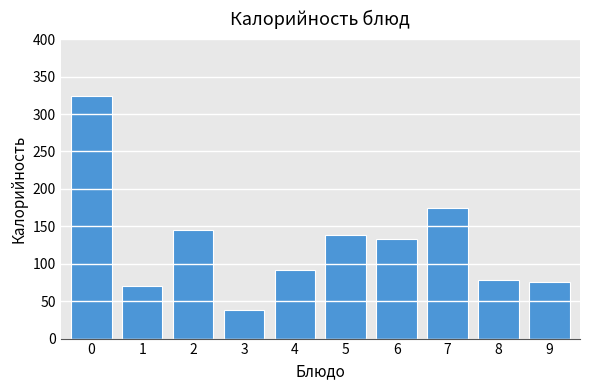

What is the difference between the maximum and minimum values?

286